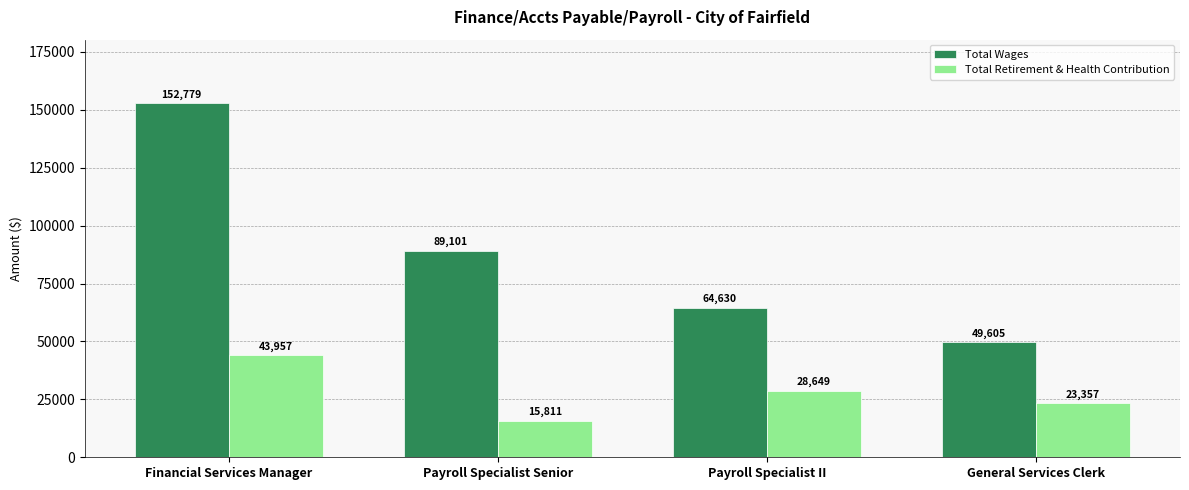

Where is Total Retirement & Health Contribution nearest to the value 29884?

Payroll Specialist II